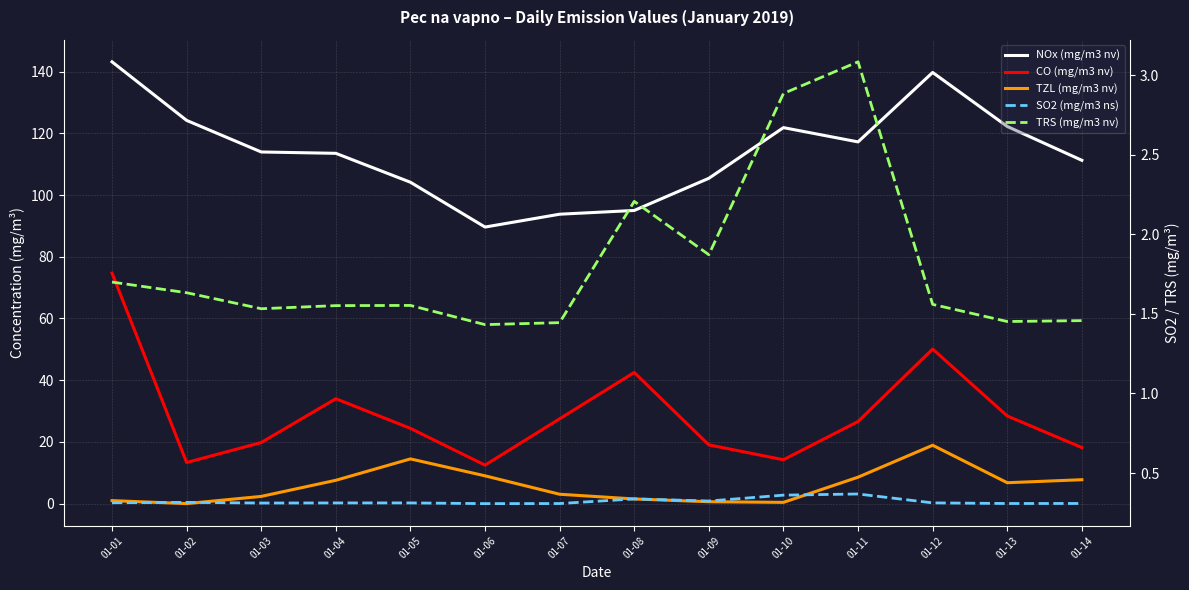

Count the number of categories in the chart.

14